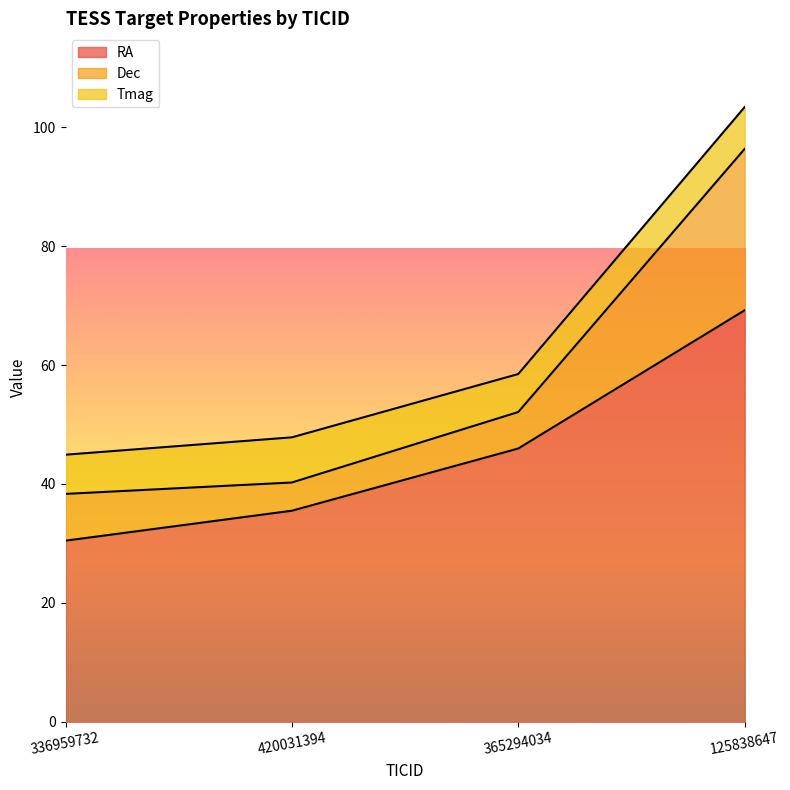

What is the label of the 1st point from the right?

125838647